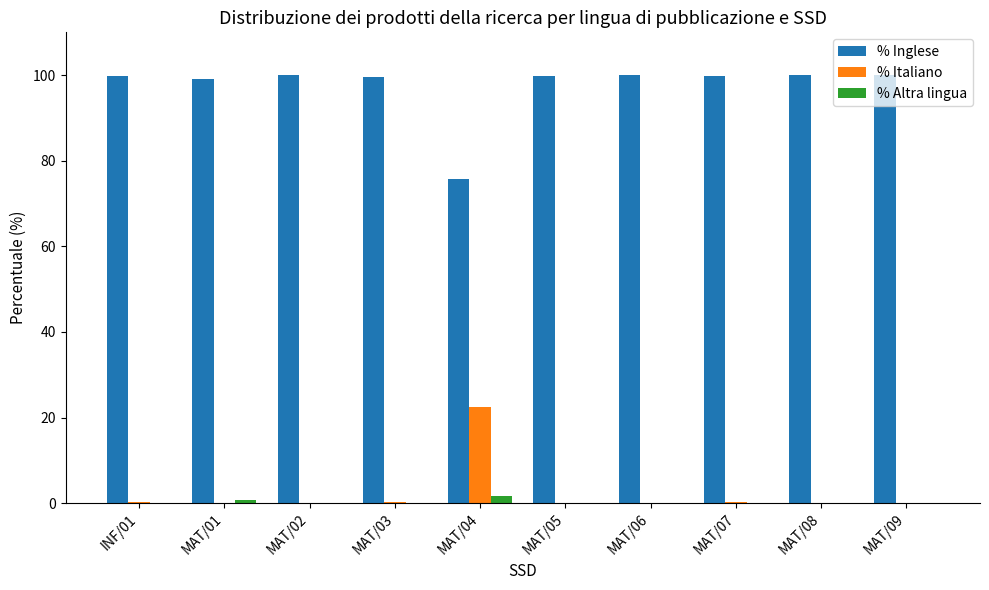

Is the value of % Italiano at MAT/02 greater than the value of % Inglese at MAT/02?

No